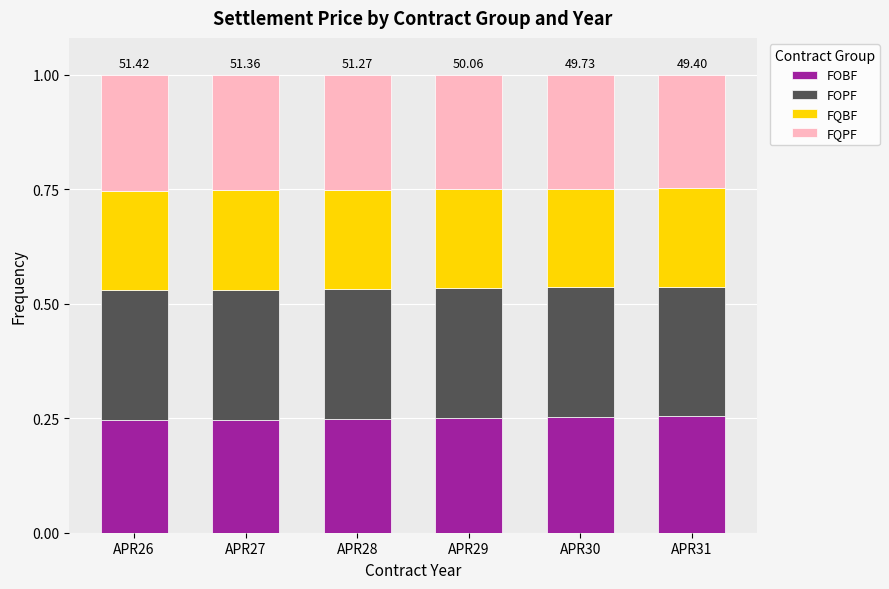

What is the total value across all series at APR28?

1.0